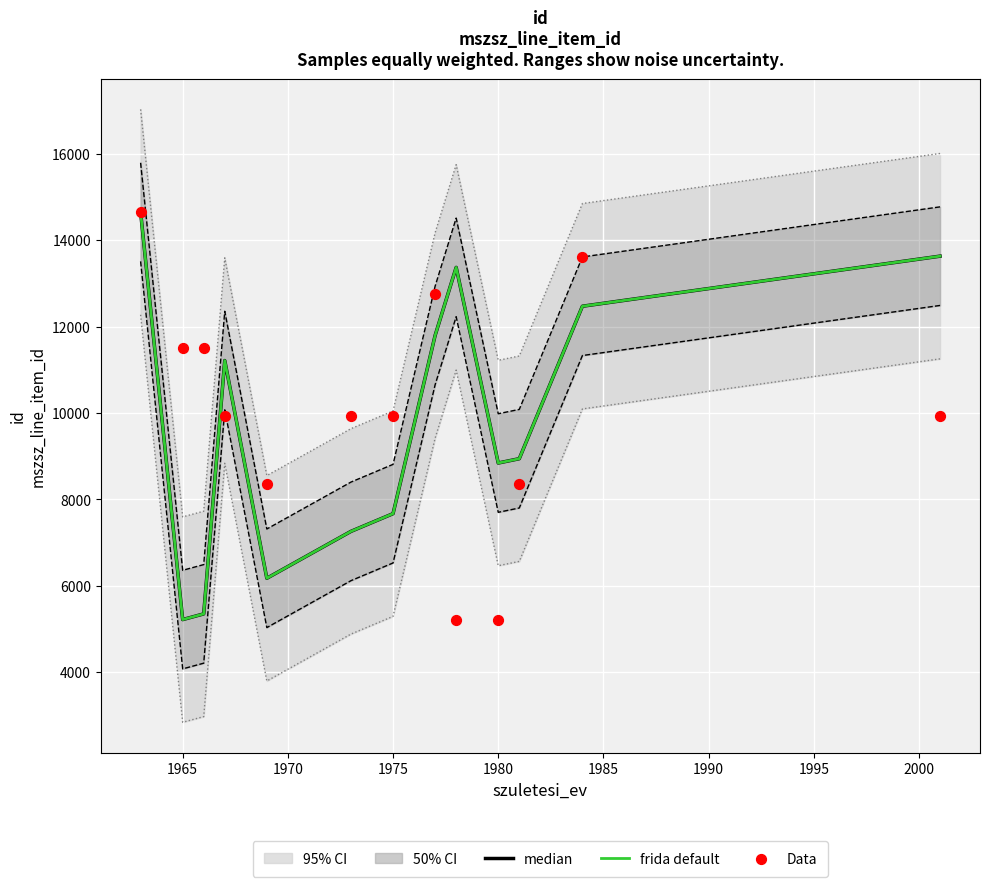

Which series contains the highest Y value?

median